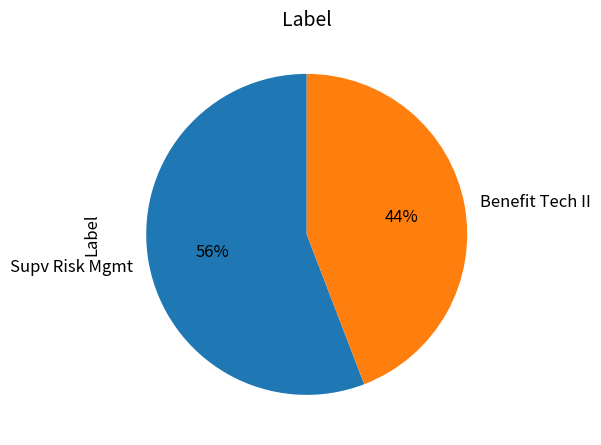

To the nearest percent, what is the combined percentage of Benefit Tech II and Supv Risk Mgmt?

100%